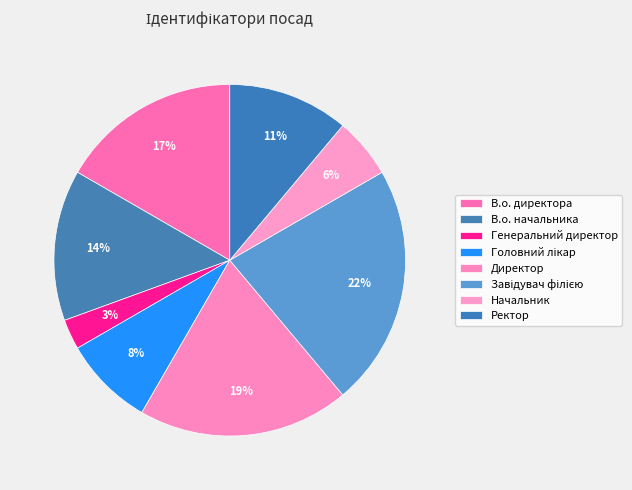

Is there any slice that represents more than half of the pie?

No